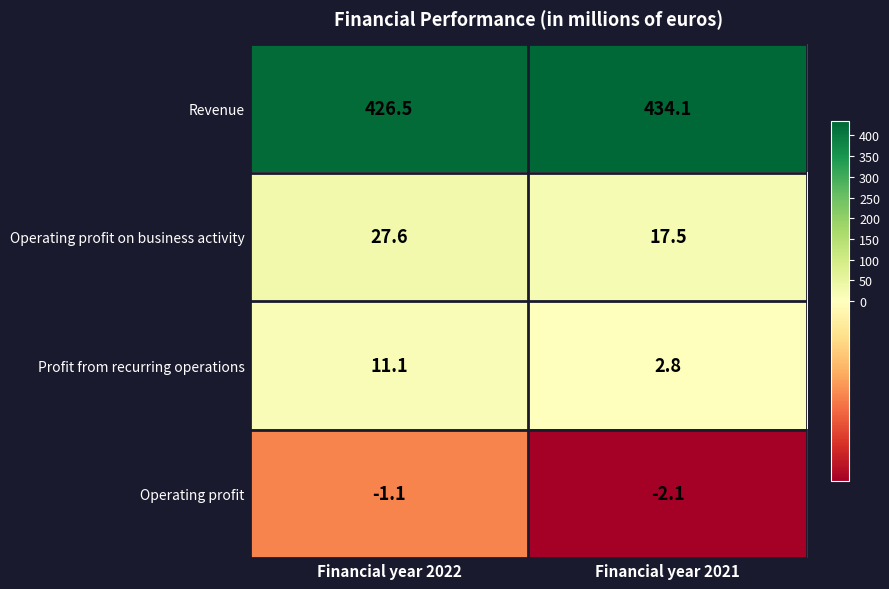

Reading right to left, transcribe all the data shown in this chart.

Revenue: 434.1	426.5
Operating profit on business activity: 17.5	27.6
Profit from recurring operations: 2.8	11.1
Operating profit: -2.1	-1.1